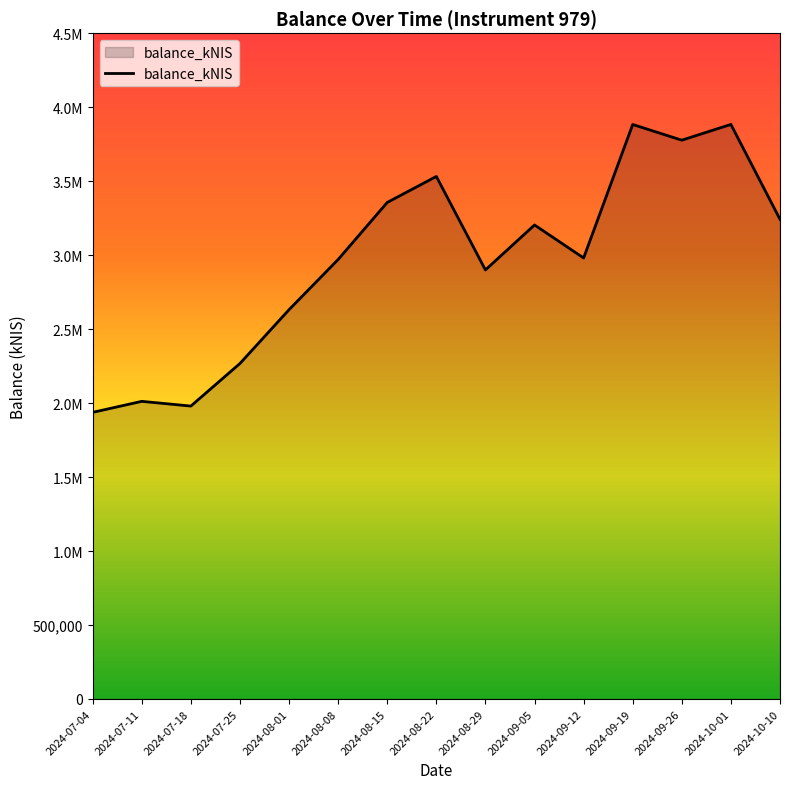

What is the value of the 6th point from the left?

2970353.8